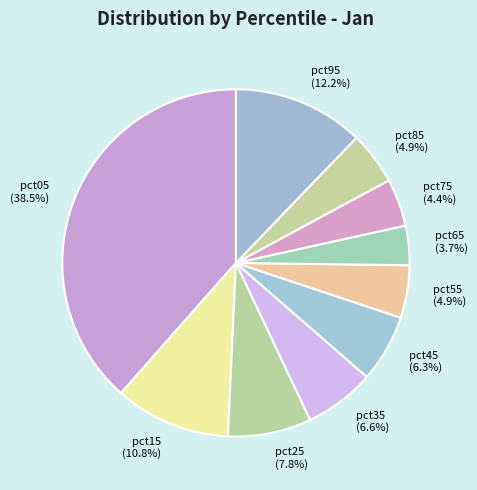

To the nearest percent, what portion does pct25 represent?

8%